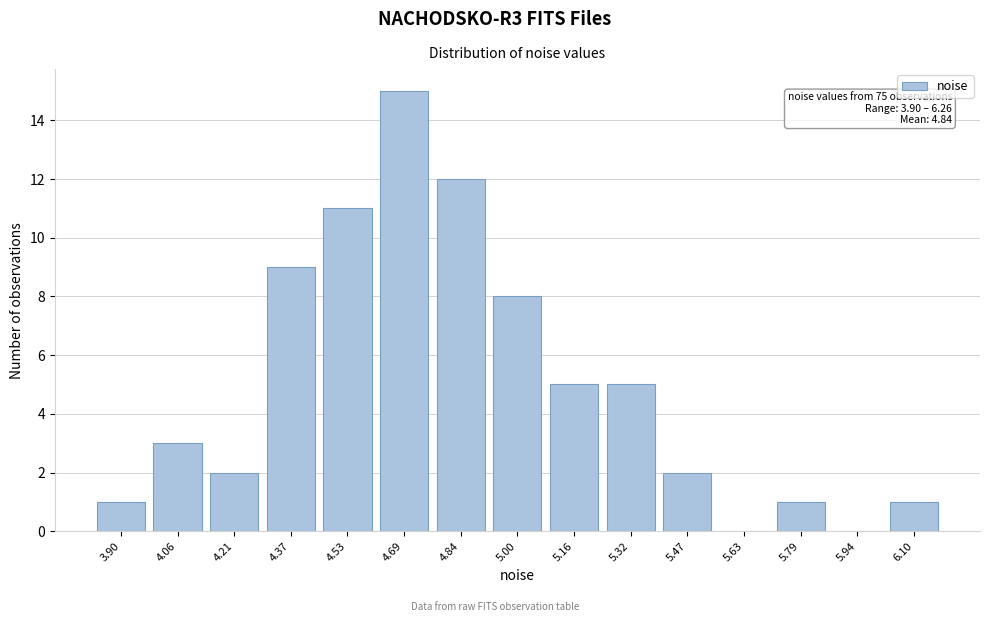

Reading left to right, extract all data points from this chart.

3.90=1	4.06=3	4.21=2	4.37=9	4.53=11	4.69=15	4.84=12	5.00=8	5.16=5	5.32=5	5.47=2	5.63=0	5.79=1	5.94=0	6.10=1